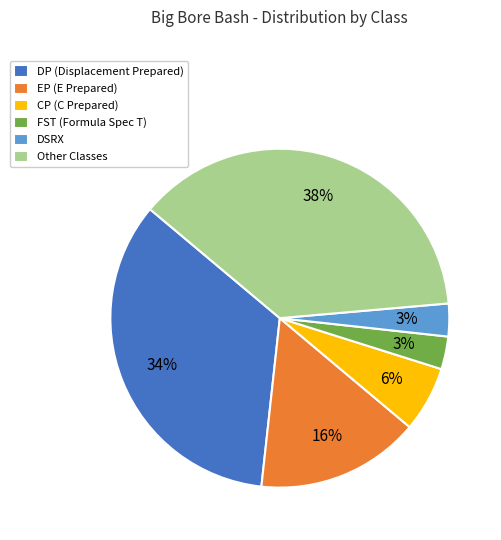

What percentage is the EP slice, to the nearest percent?

16%